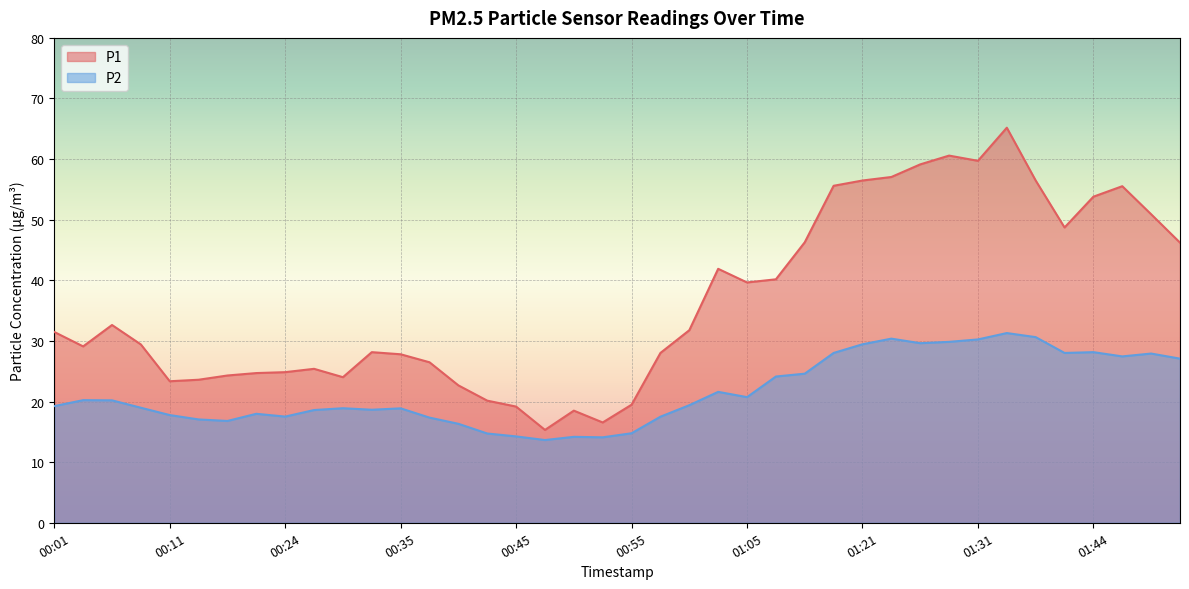

What is the maximum value for P1?

65.2